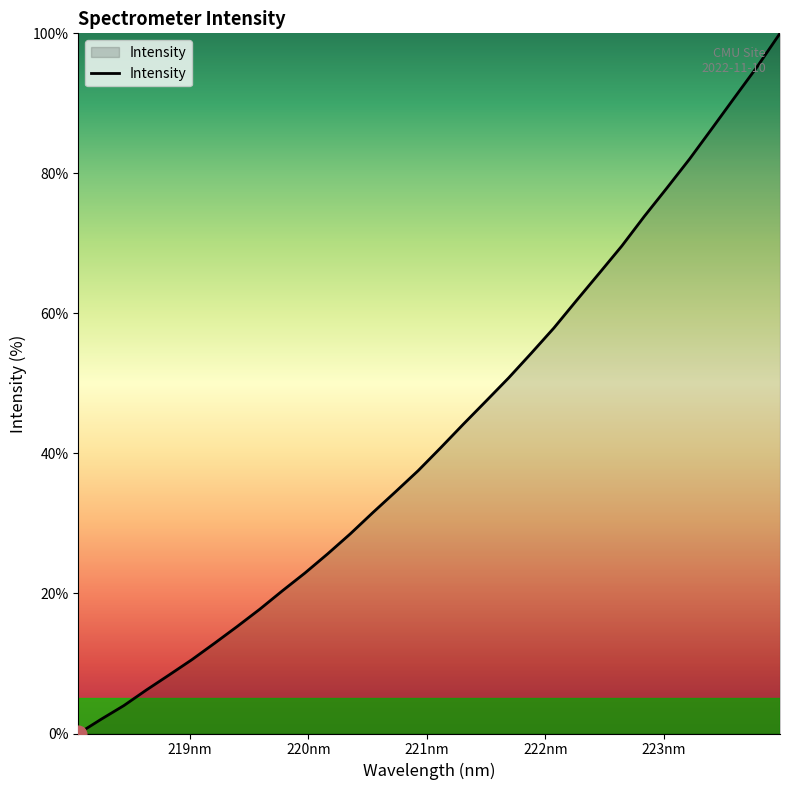

How many lines are shown in the chart?

1